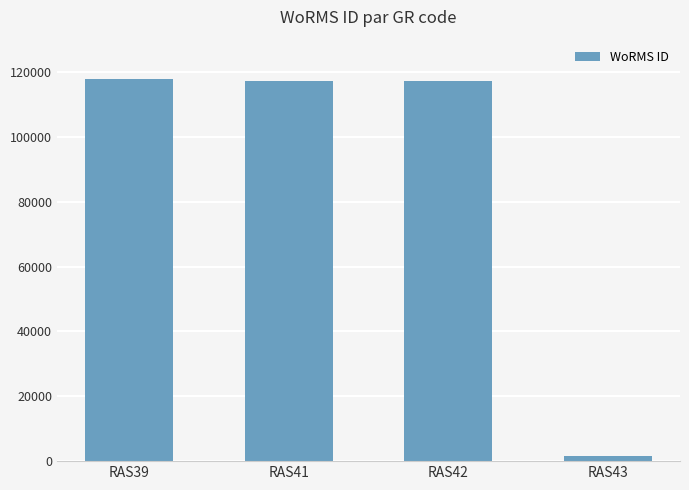

At which category does the chart reach its minimum across all series?

RAS43